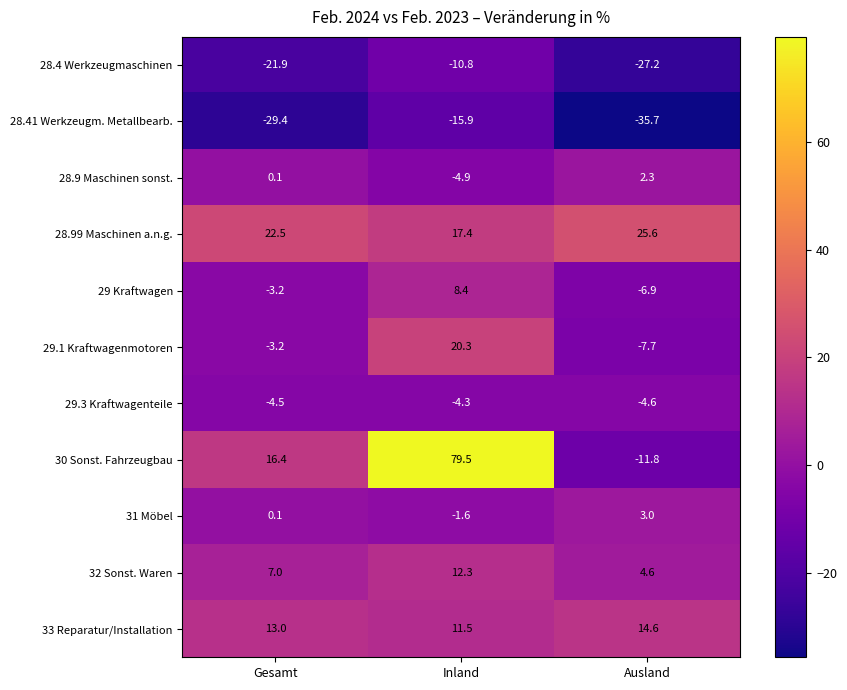

How many series are shown in this chart?

11